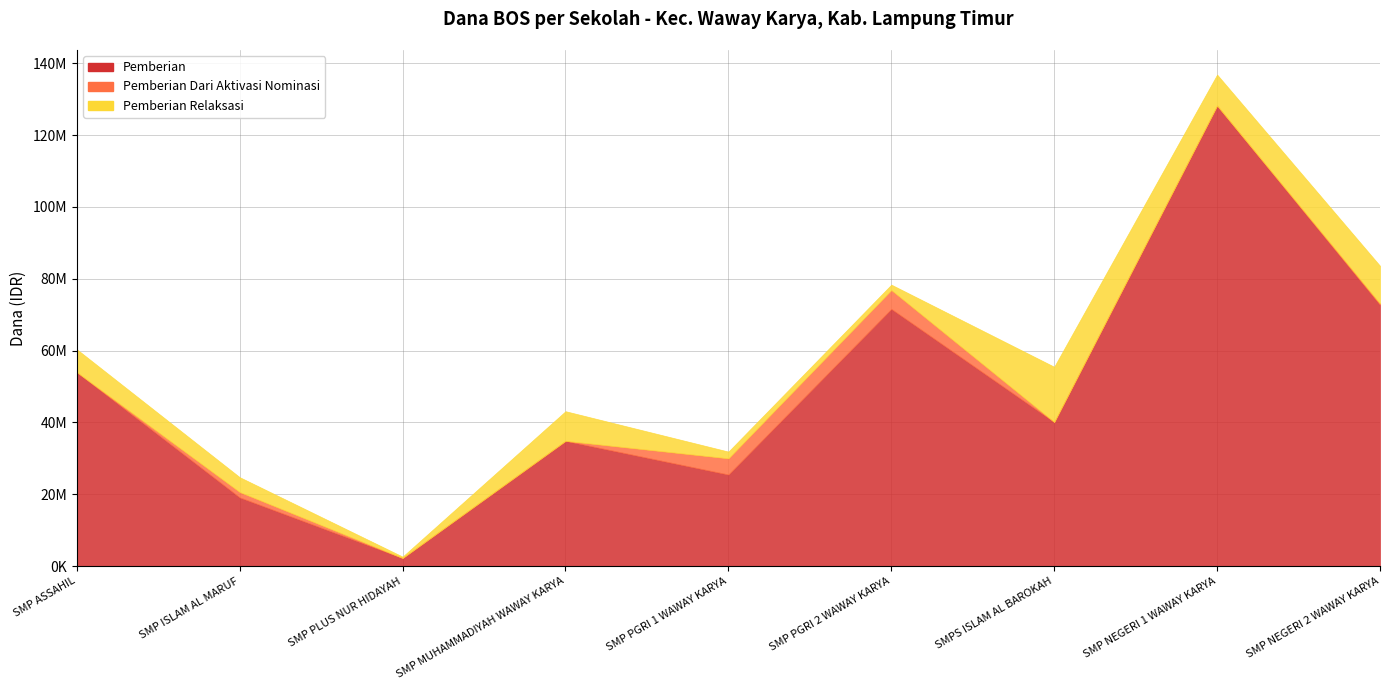

What is the average value of the Pemberian series?

49833333